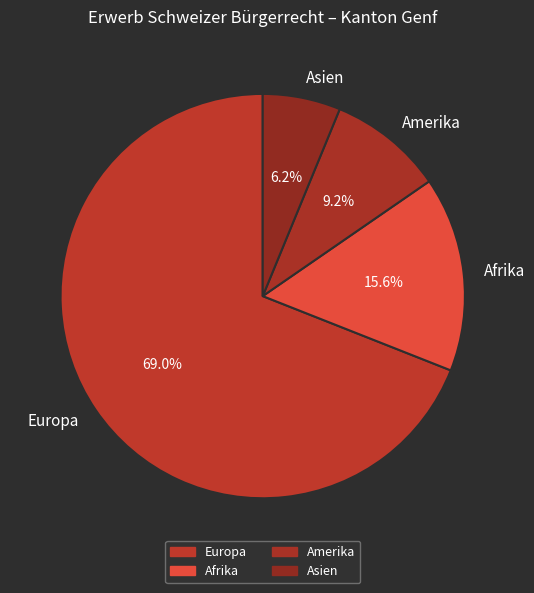

Does Asien account for over 50% of the chart?

No